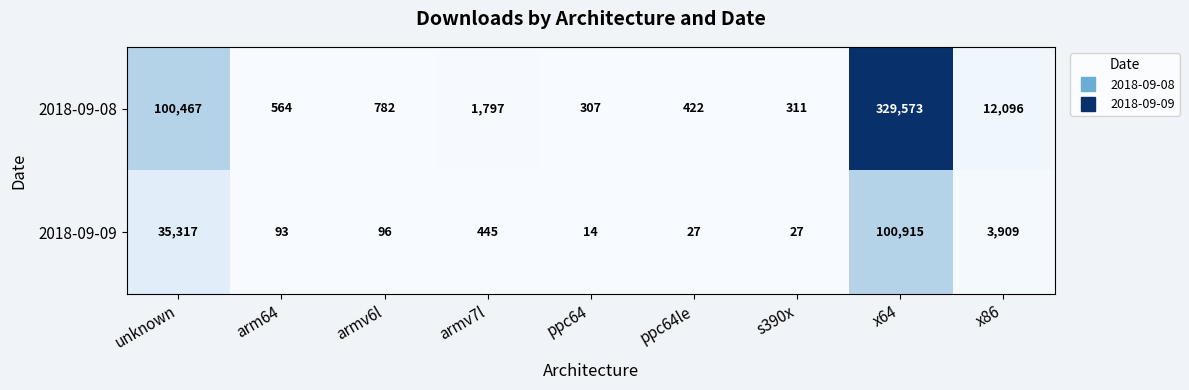

At which category is the sum across all series the highest?

x64